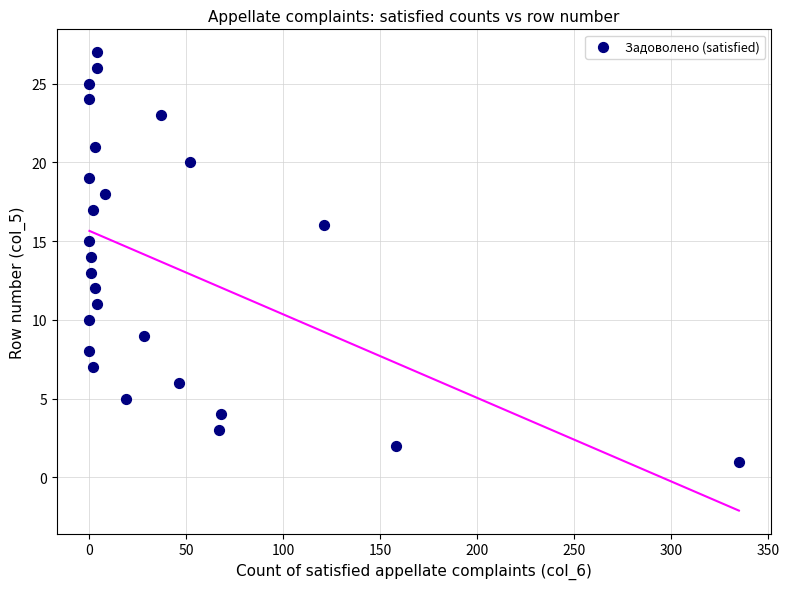

What is the range of X values (max minus min)?

335